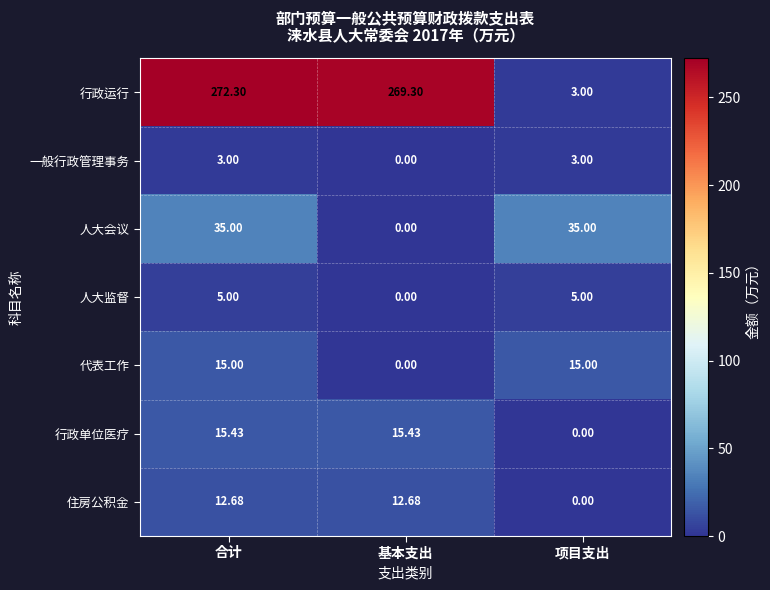

Which series has the widest spread of values?

行政运行